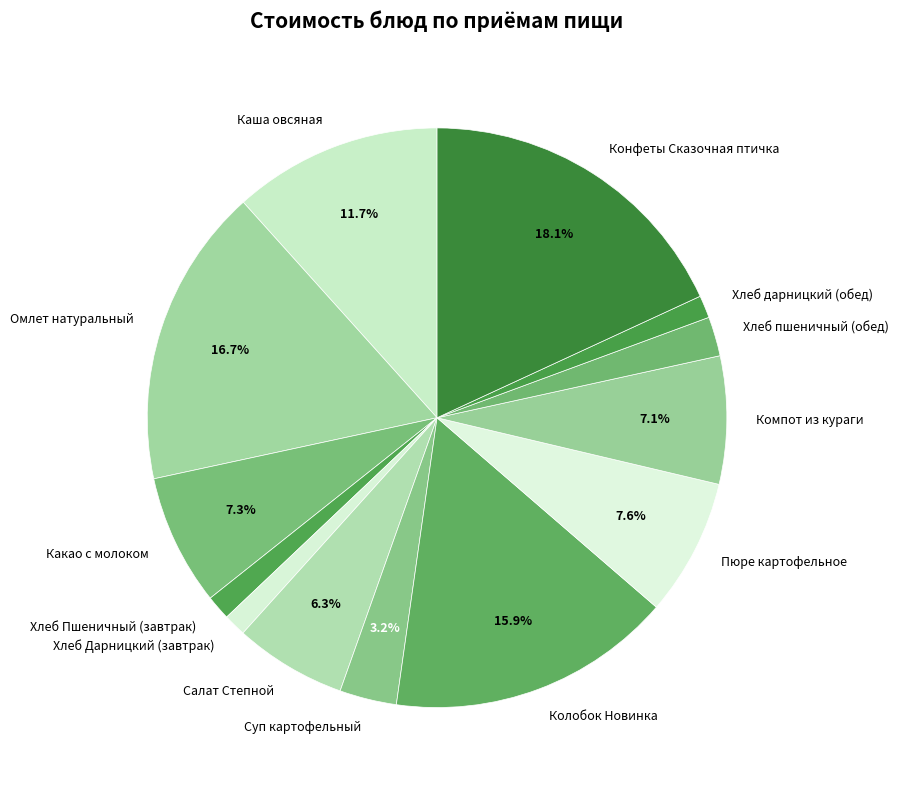

Does Каша овсяная account for over 50% of the chart?

No